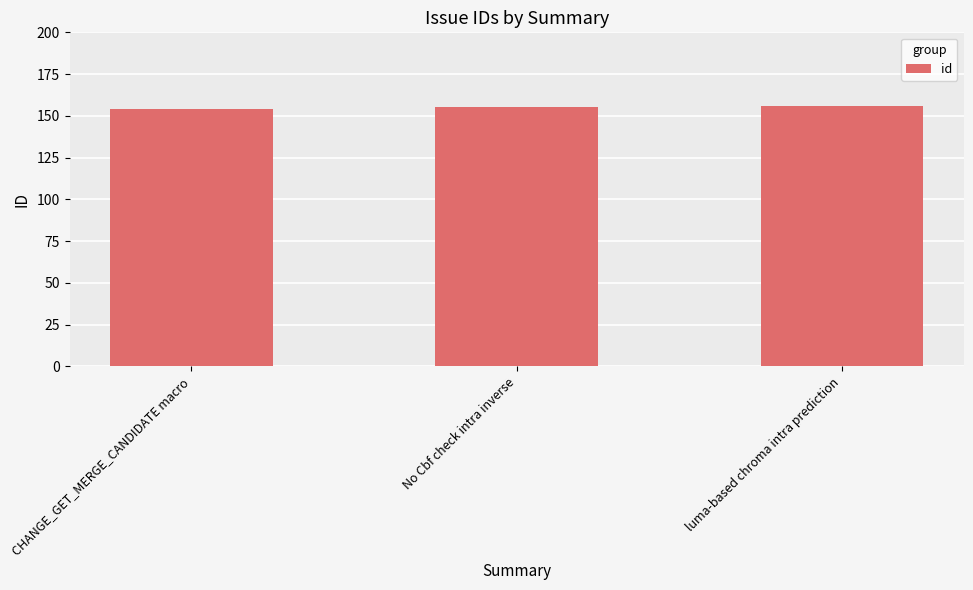

How many bars are there in total?

3